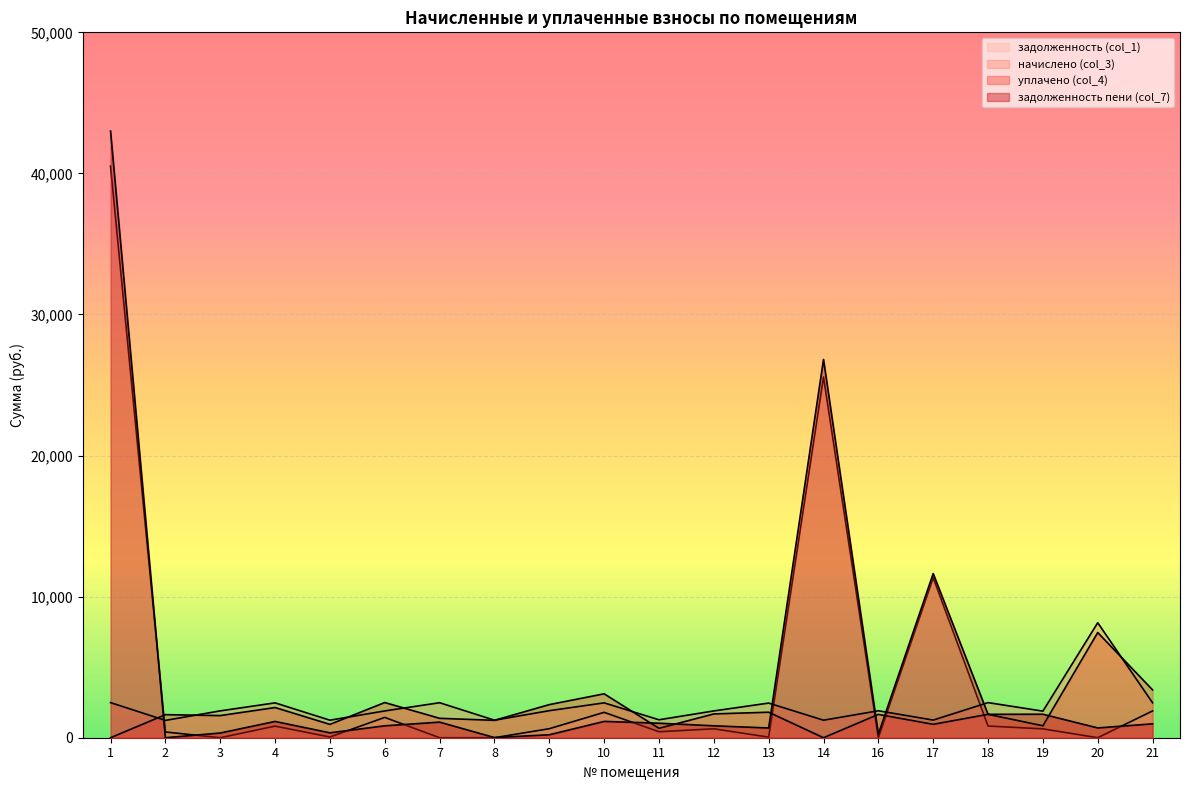

How many lines are shown in the chart?

4